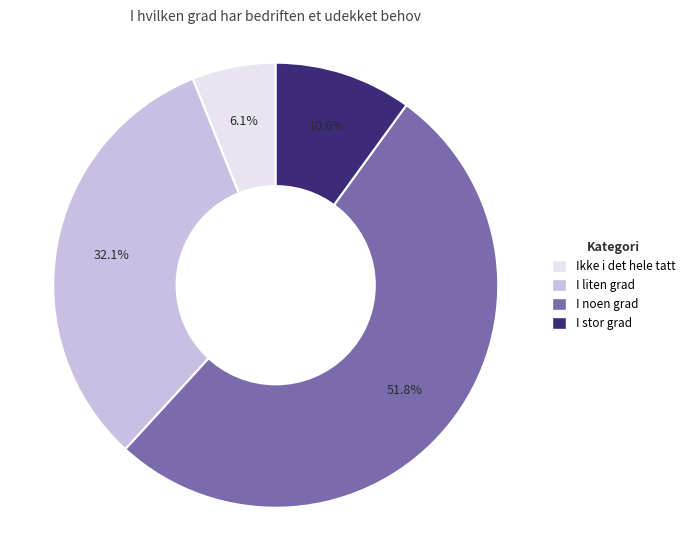

How many slices are in this pie chart?

4